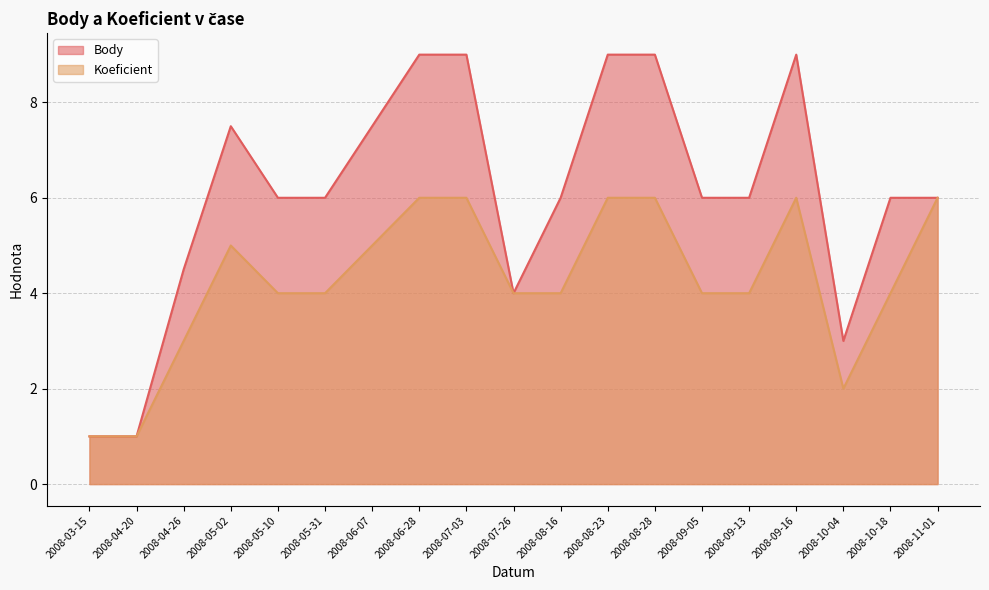

Which category has the lowest value in the Koeficient series?

2008-03-15